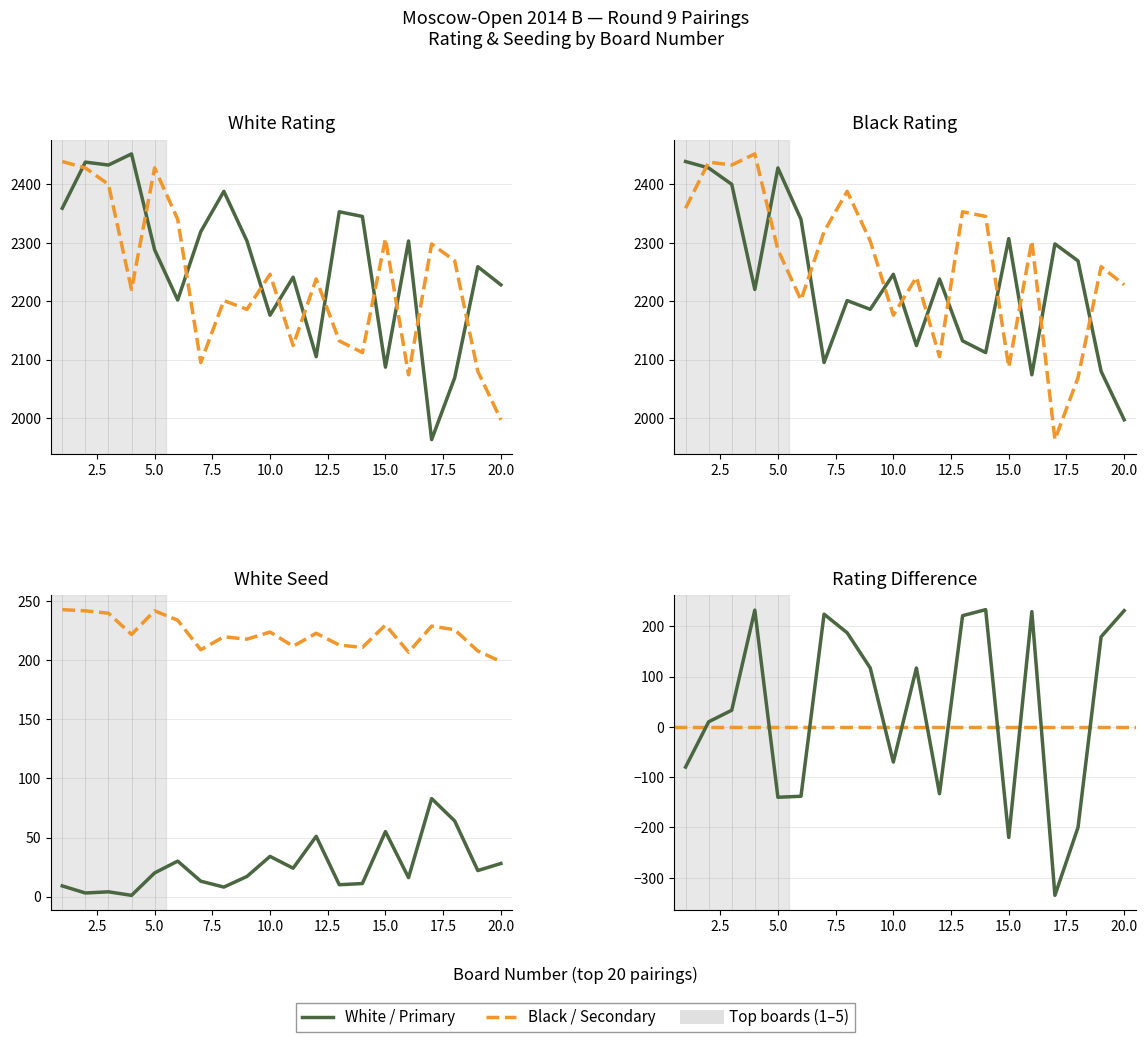

What is the value of the White Rating point at the 1st from the left?

2359